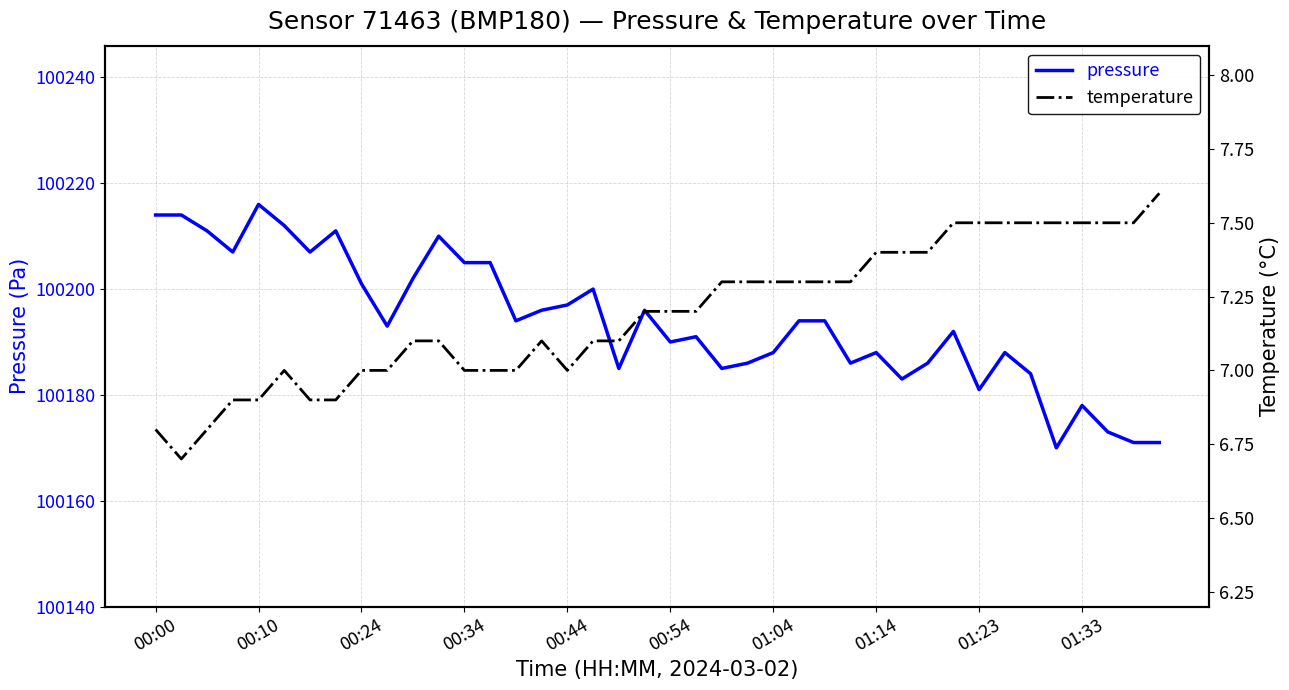

List the series in order of their overall mean, lowest first.

temperature, pressure